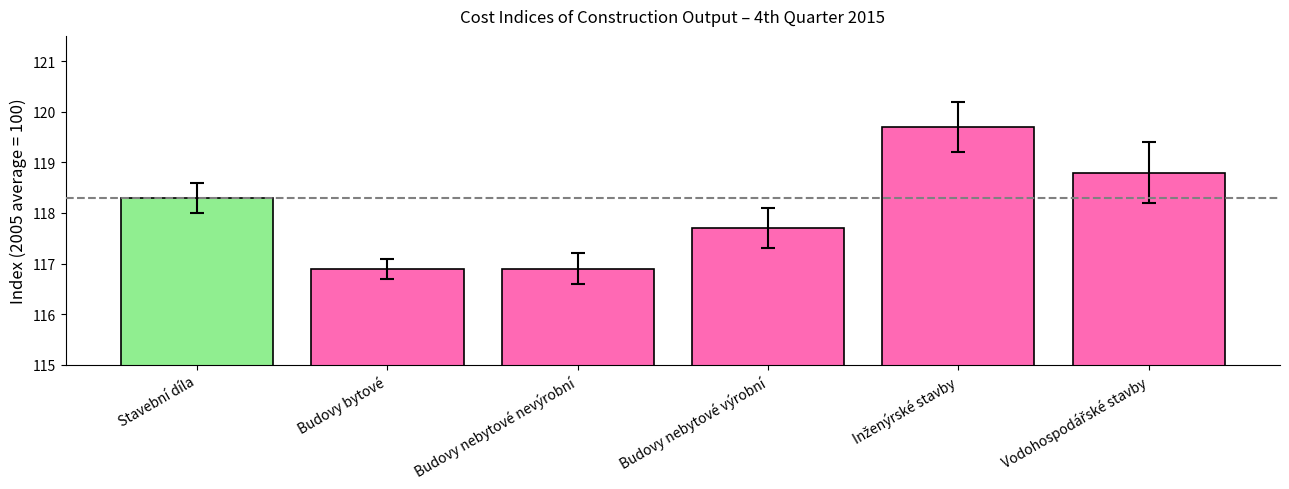

What is the minimum value shown in the chart?

116.9